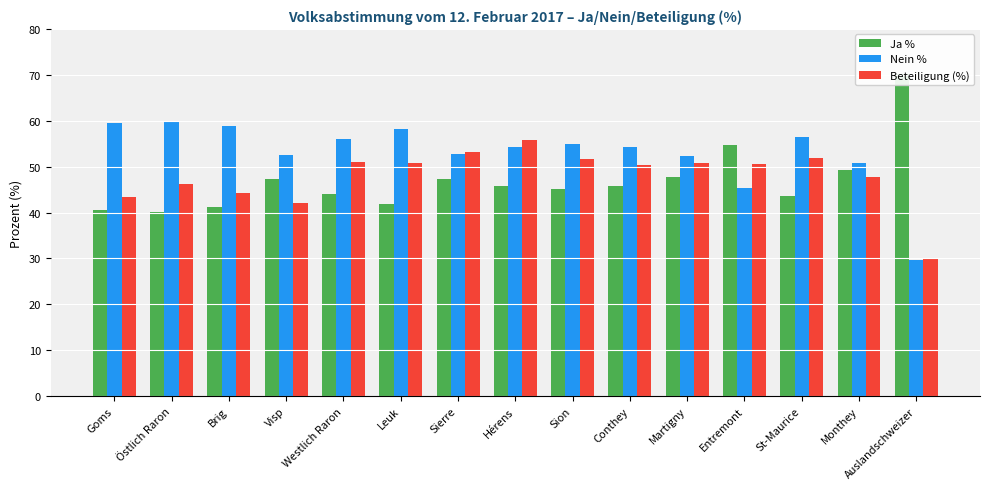

Rank the series by their average value, from lowest to highest.

Ja %, Beteiligung (%), Nein %